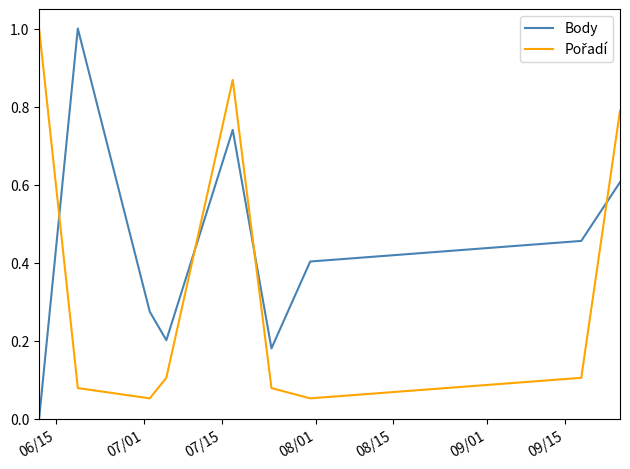

What is the maximum value for Body?

1.0